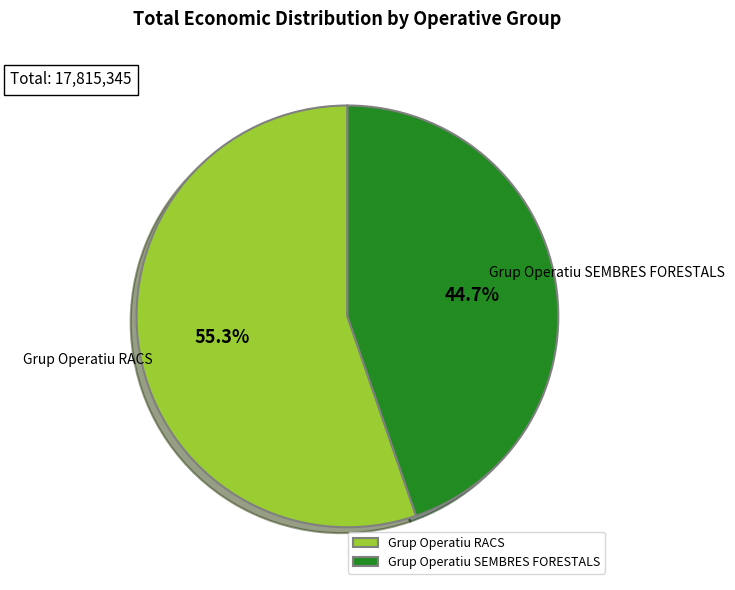

To the nearest percent, what portion does Grup Operatiu RACS represent?

55%